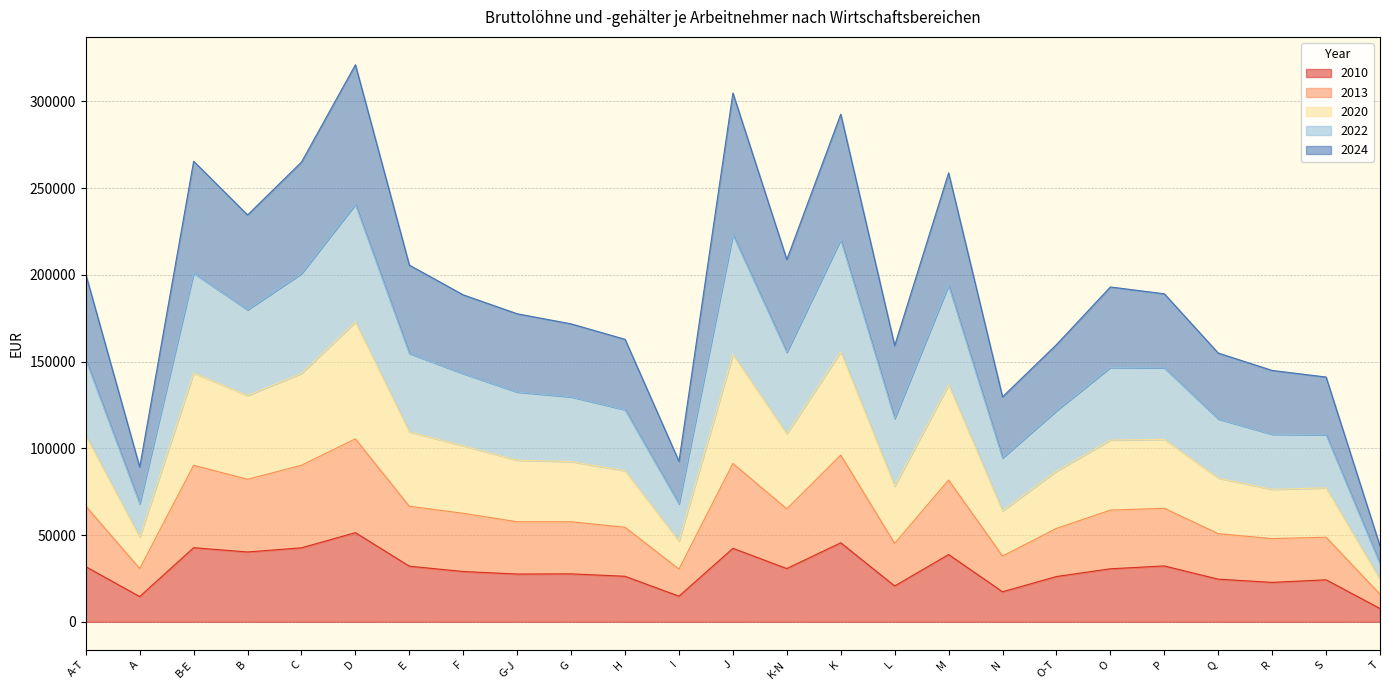

True or false: 2010 has a value of 15359 at P.

False